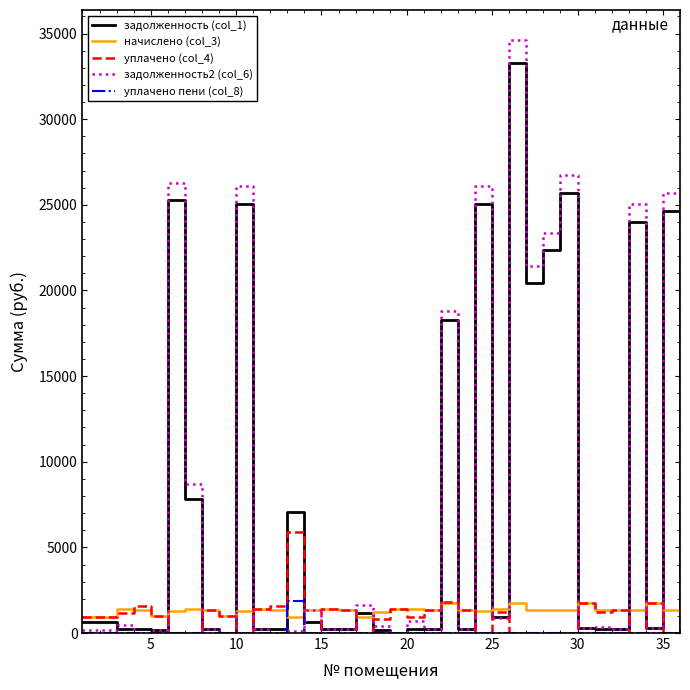

What is the difference between the maximum and second lowest values in the уплачено пени (col_8) series?

1893.3